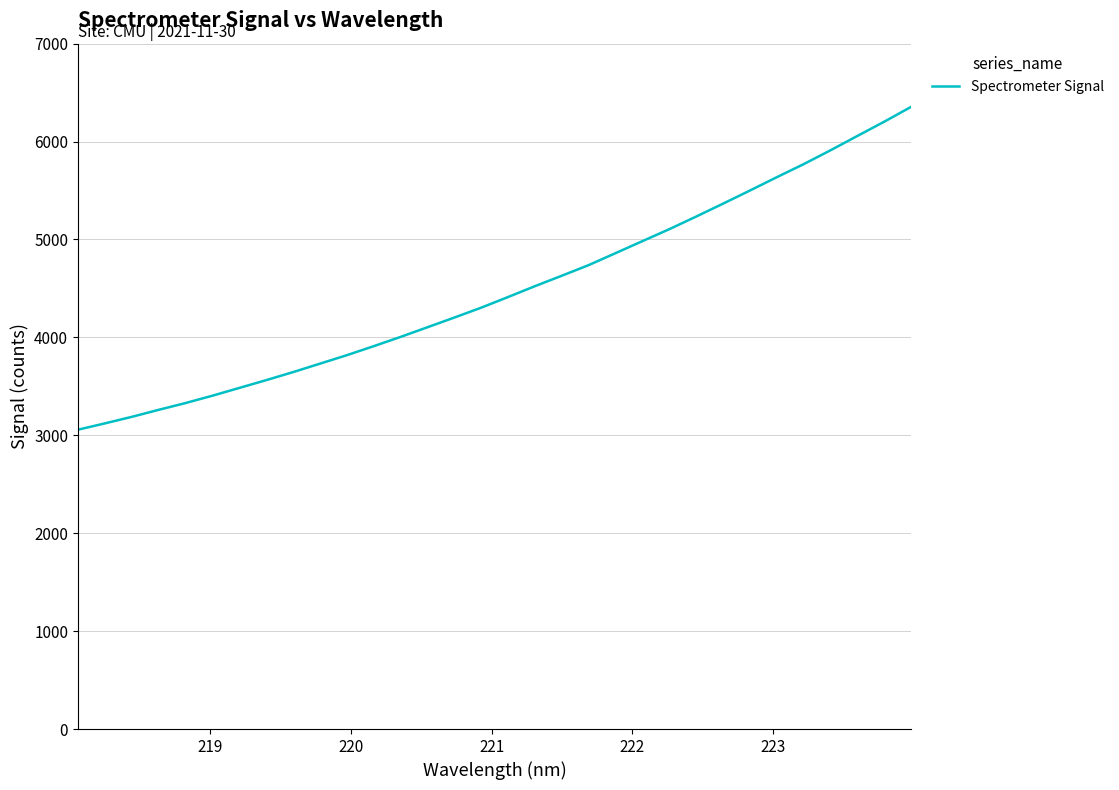

True or false: there are more than 2 points higher than both neighbors.

False